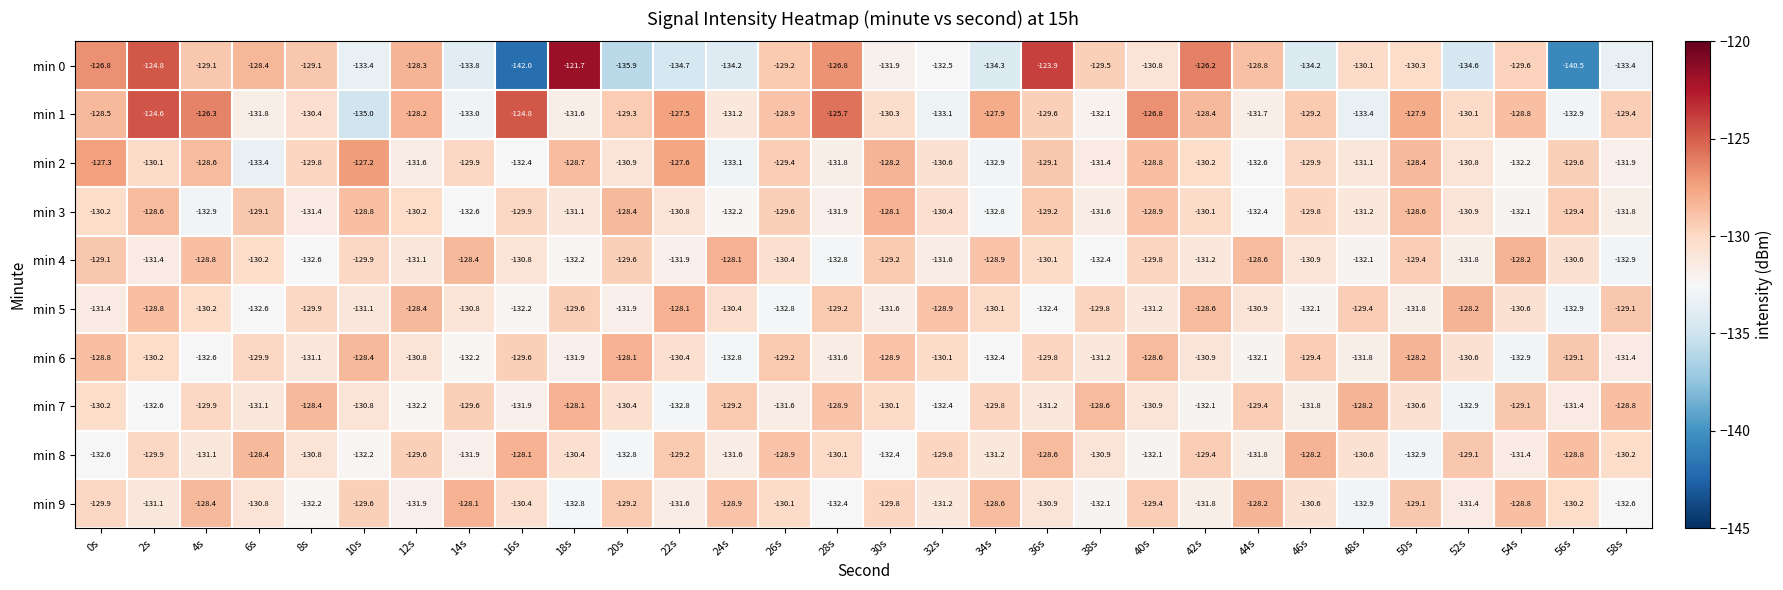

Which category has the lowest value across all series?

16s